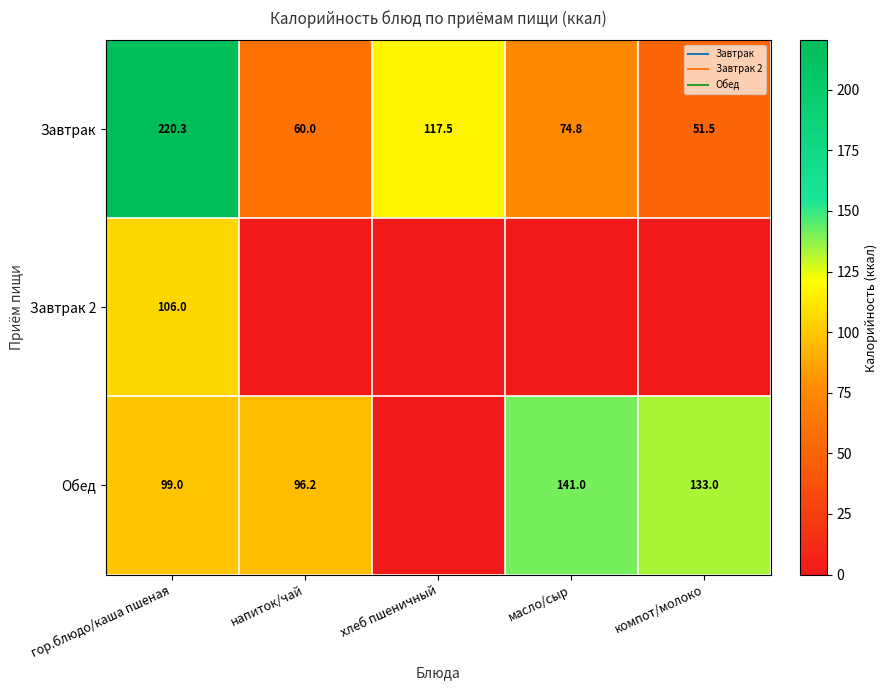

Which has a higher value, компот/молоко or гор.блюдо/каша пшеная?

гор.блюдо/каша пшеная